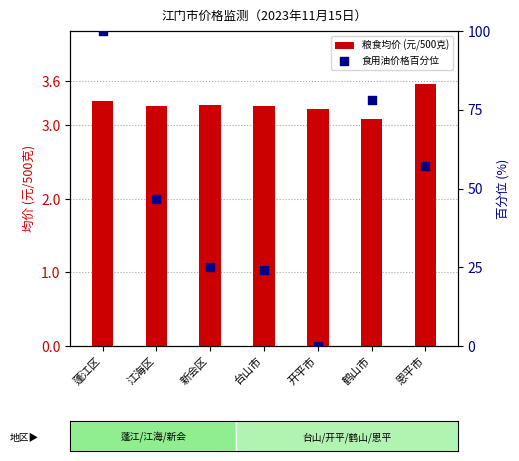

Which series reaches the maximum Y coordinate?

食用油价格百分位